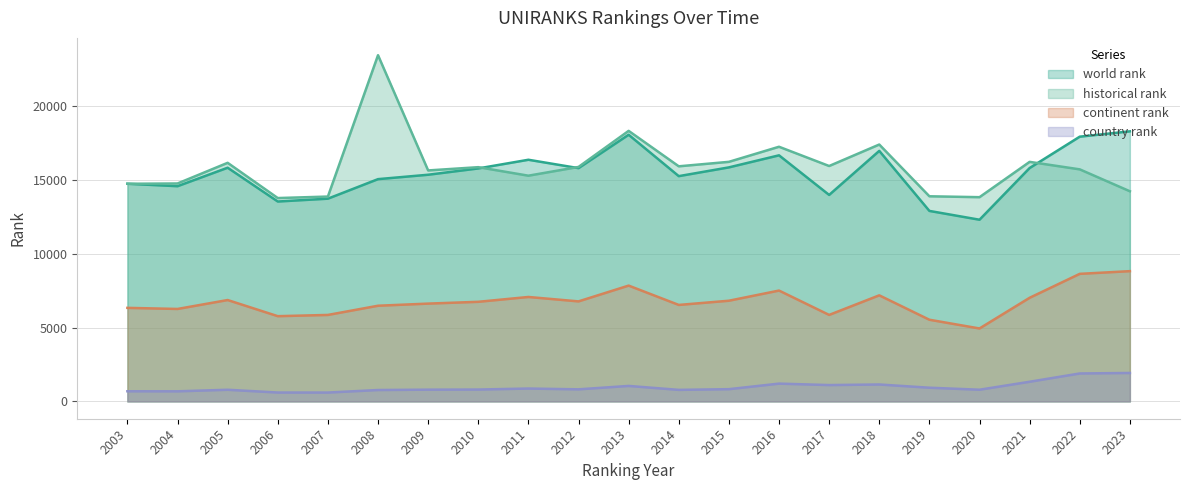

Reading left to right, what are all the values shown in this chart?

world rank: 2003=14733.0	2004=14568.0	2005=15819.0	2006=13531.0	2007=13724.0	2008=15046.0	2009=15344.0	2010=15771.0	2011=16358.0	2012=15791.0	2013=18050.0	2014=15249.0	2015=15842.0	2016=16658.0	2017=13977.0	2018=16959.0	2019=12895.0	2020=12299.0	2021=15798.0	2022=17921.0	2023=18282.0
continent rank: 2003=6333.0	2004=6259.0	2005=6863.0	2006=5770.0	2007=5854.0	2008=6477.0	2009=6621.0	2010=6743.0	2011=7070.0	2012=6771.0	2013=7840.0	2014=6531.0	2015=6816.0	2016=7504.0	2017=5855.0	2018=7181.0	2019=5529.0	2020=4938.0	2021=7015.0	2022=8635.0	2023=8818.0
country rank: 2003=688.0	2004=684.0	2005=789.0	2006=602.0	2007=600.0	2008=772.0	2009=796.0	2010=804.0	2011=872.0	2012=818.0	2013=1049.0	2014=782.0	2015=829.0	2016=1205.0	2017=1107.0	2018=1146.0	2019=928.0	2020=792.0	2021=1331.0	2022=1892.0	2023=1926.0
historical rank: 2003=14733.0	2004=14752.0	2005=16151.0	2006=13765.5	2007=13867.0	2008=23435.5	2009=15635.0	2010=15856.0	2011=15279.5	2012=15872.0	2013=18313.5	2014=15914.5	2015=16217.0	2016=17238.0	2017=15935.0	2018=17389.0	2019=13885.5	2020=13825.0	2021=16215.0	2022=15708.0	2023=14225.0